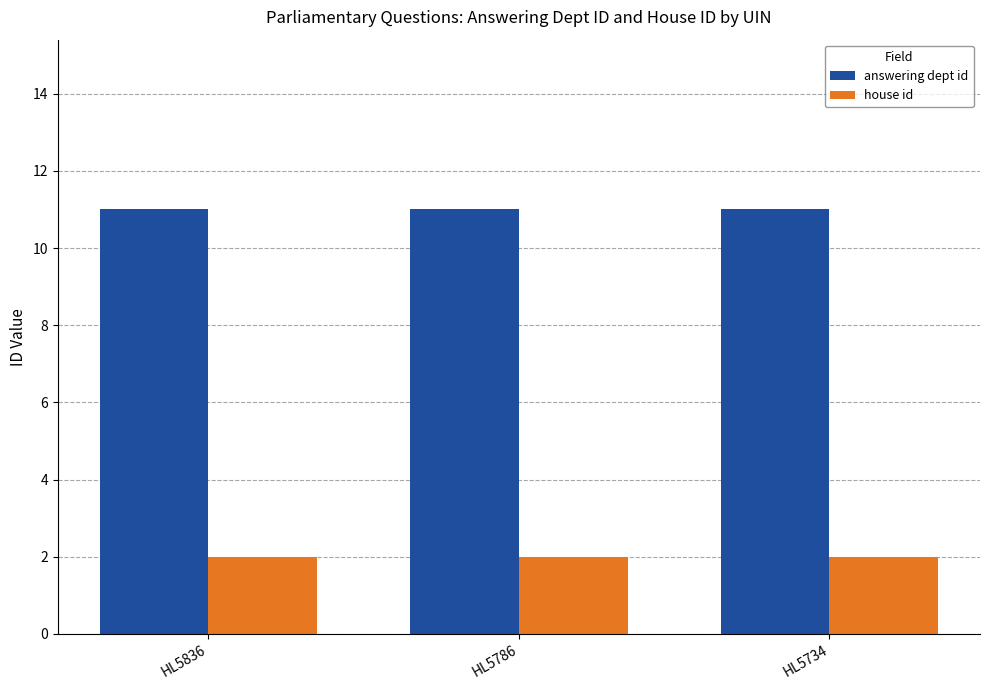

What is the spread (max minus min) of values at HL5836?

9